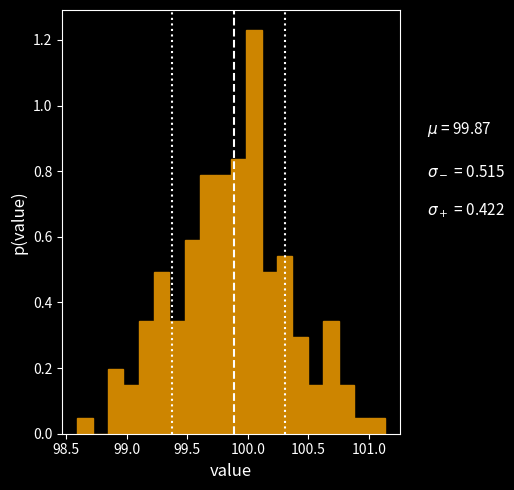

Read against the x-axis, roughly where is the centre of the tallest bar?

100.05